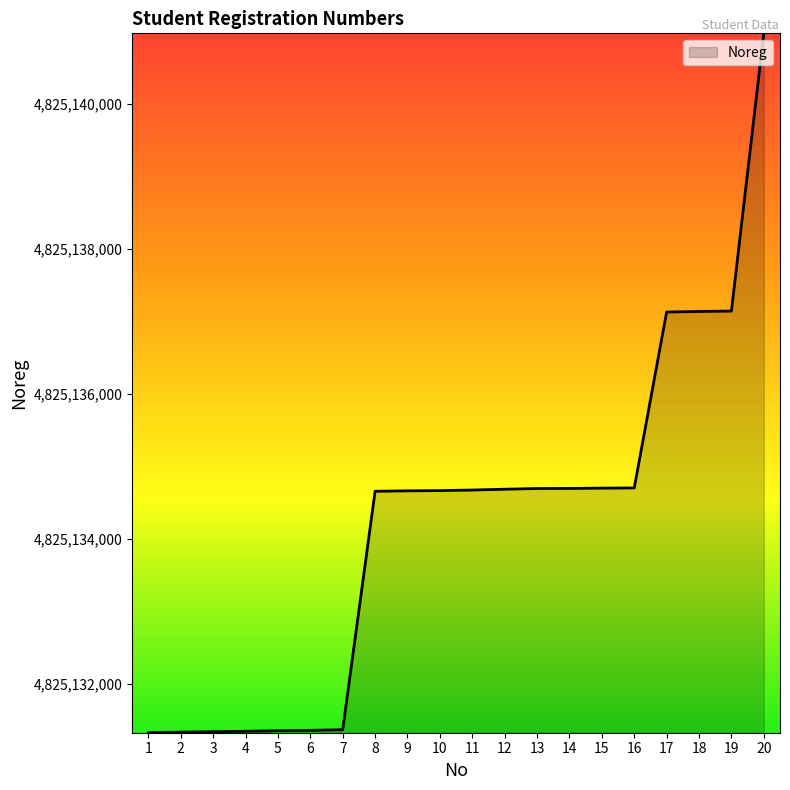

What is the ratio of the value at 18 to the value at 1?

1.0